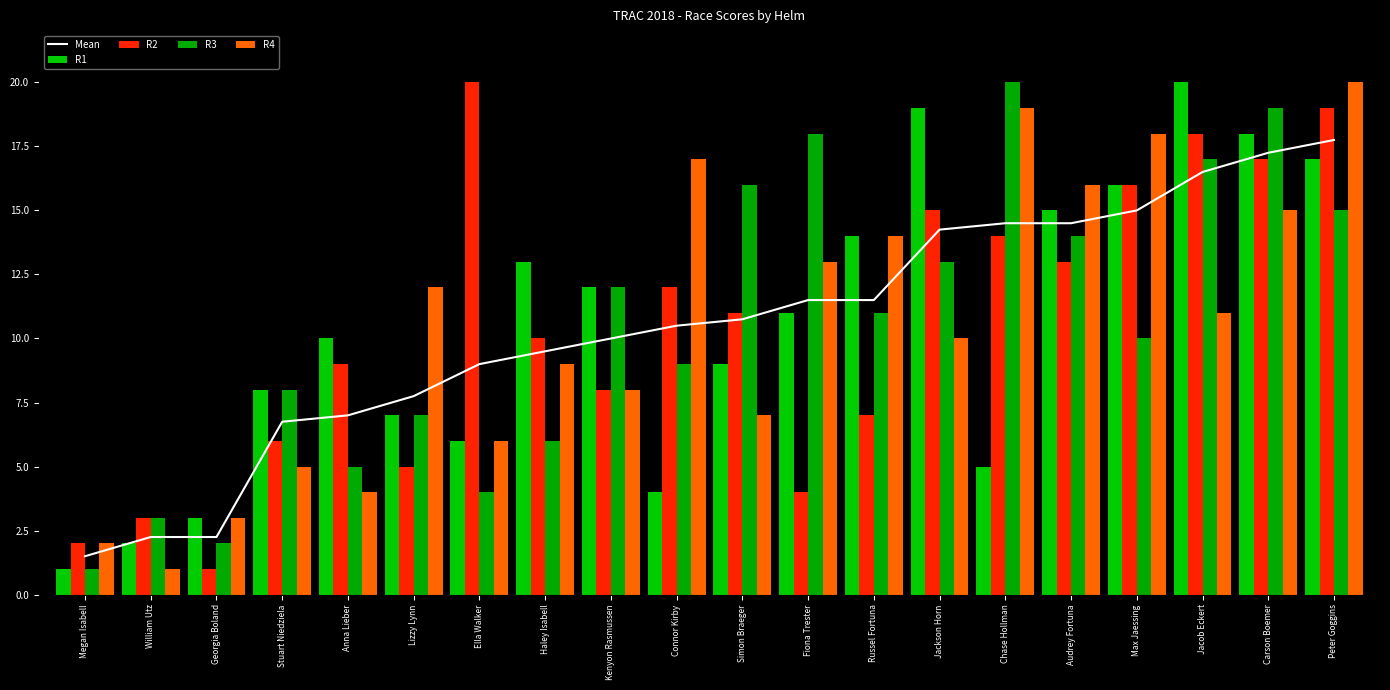

What is the maximum value shown in the chart?

20.0